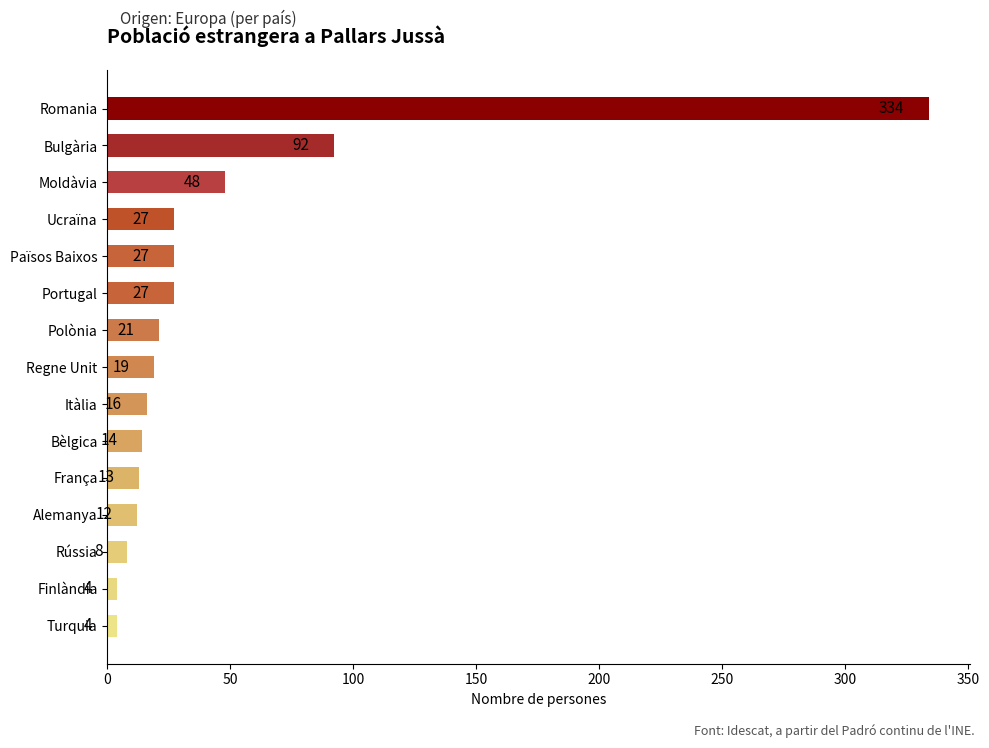

What is the ratio of the value at Països Baixos to the value at Itàlia?

1.7